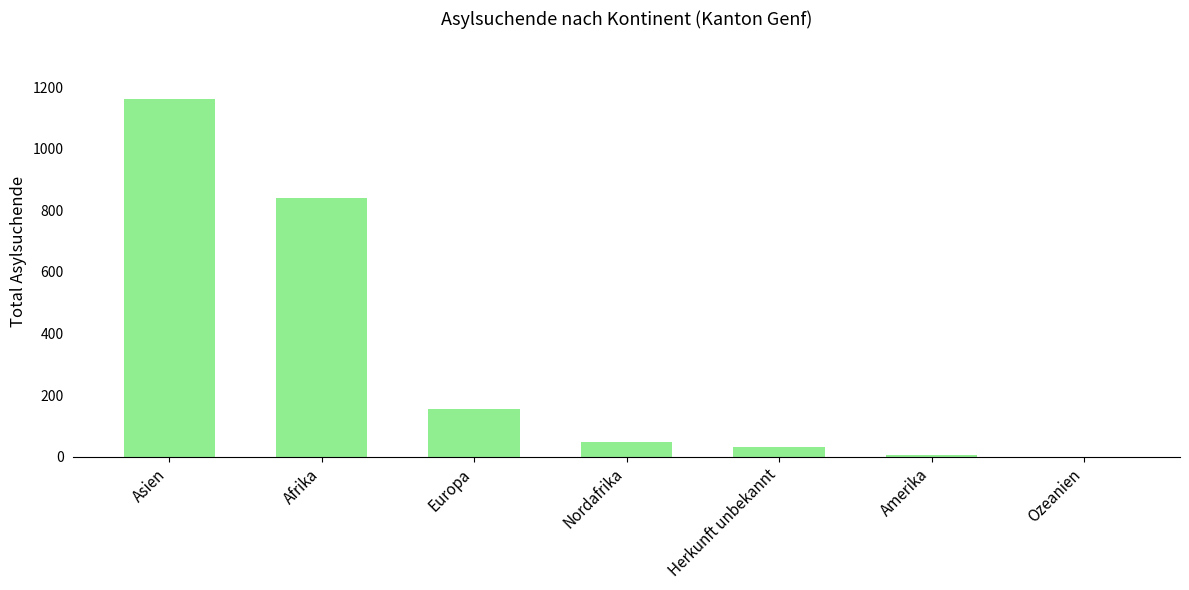

Which category has the highest value across all series?

Asien